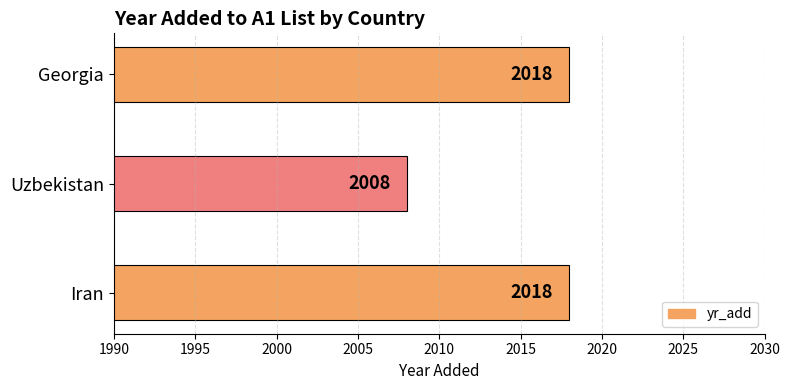

What is the greatest value displayed?

2018